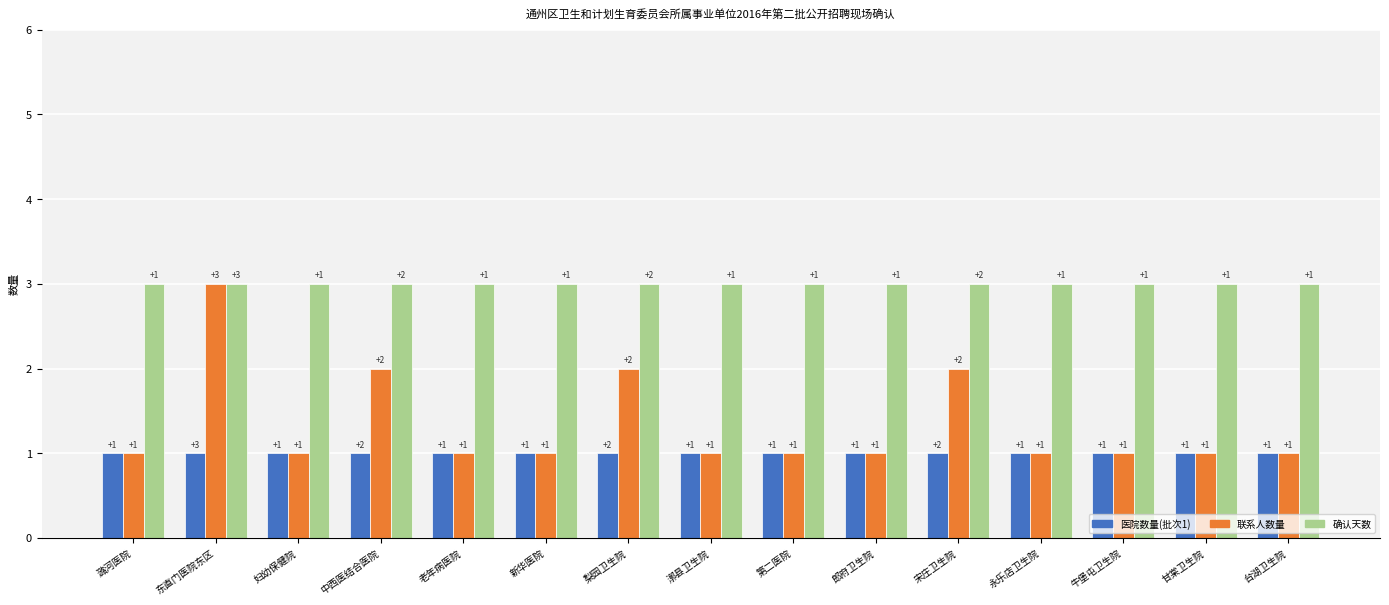

What is the spread (max minus min) of values at 漷县卫生院?

2